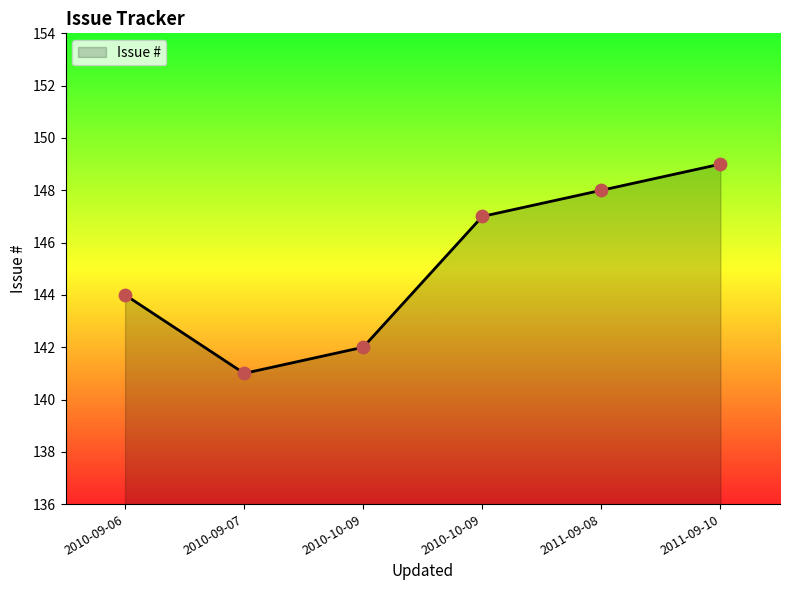

Approximately how many times larger is the value at 2010-10-09 compared to 2011-09-10?

1.0